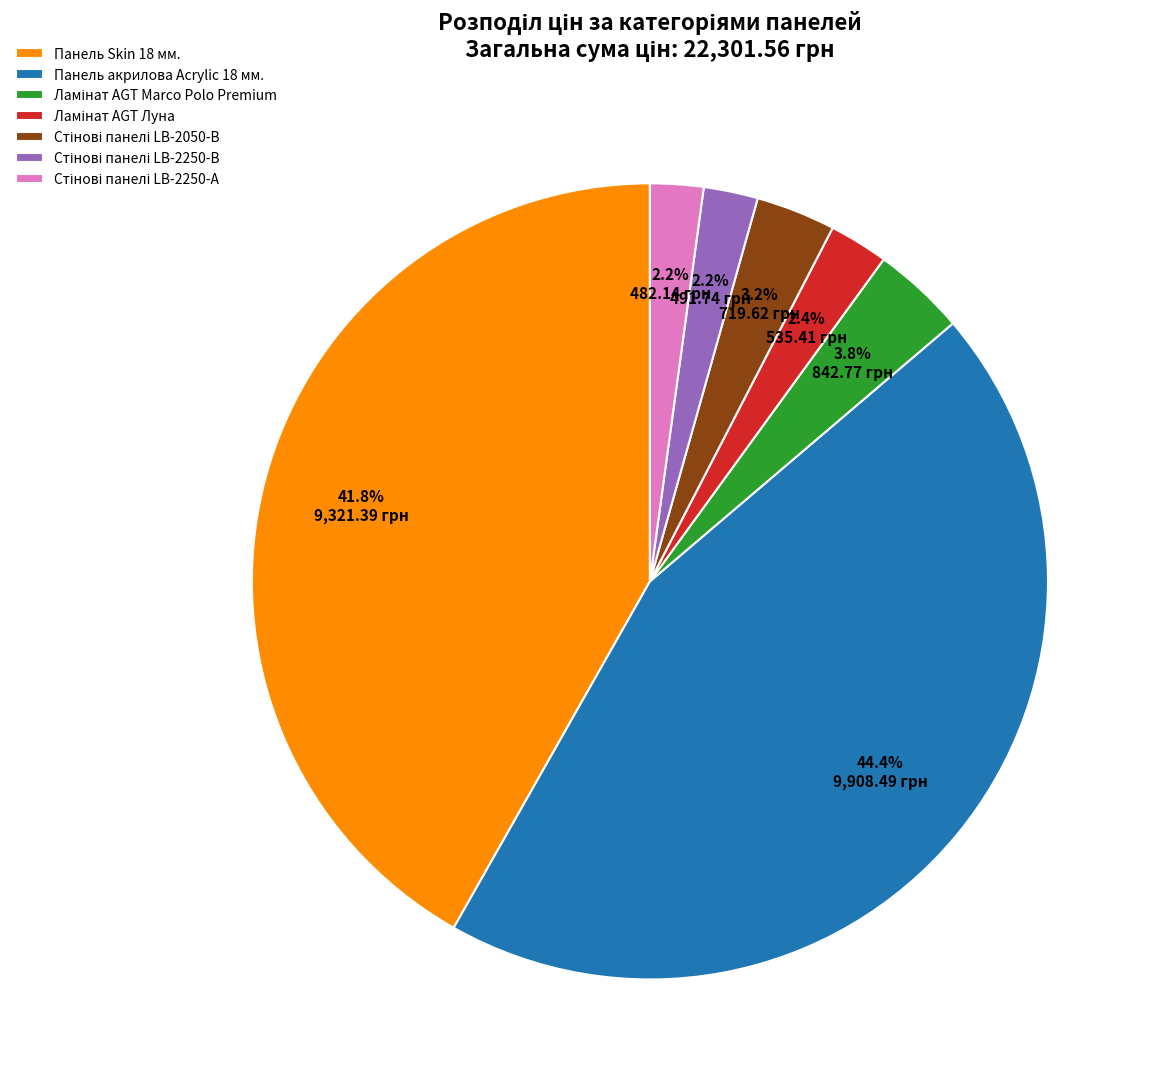

Which slice is the largest?

Панель акрилова Acrylic 18 мм.